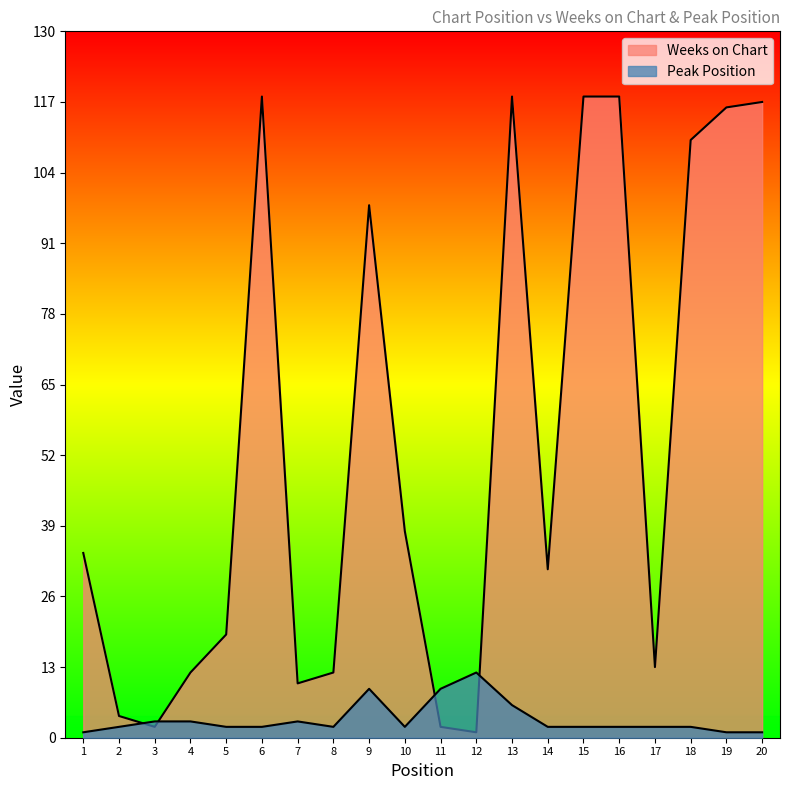

What is the sum of the Weeks on Chart values at 19 and 9?

214